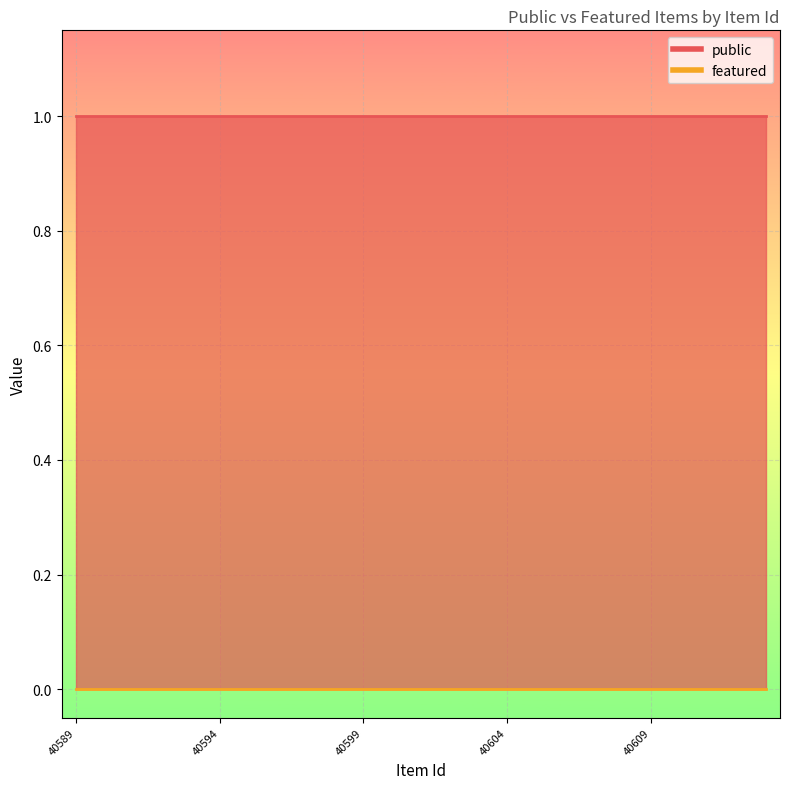

List the series in order of their peak value, lowest first.

featured, public